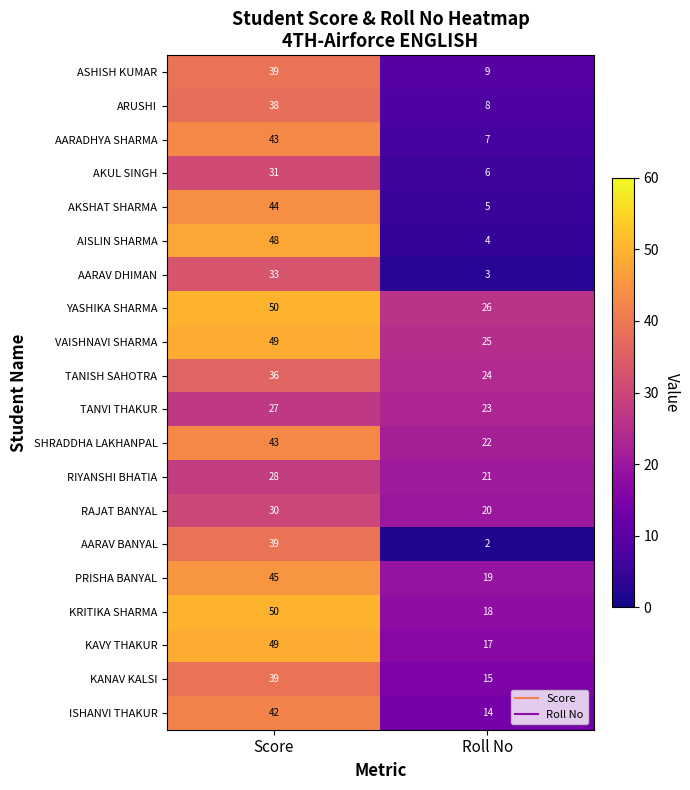

Rank the categories by ASHISH KUMAR value from highest to lowest.

Score, Roll No